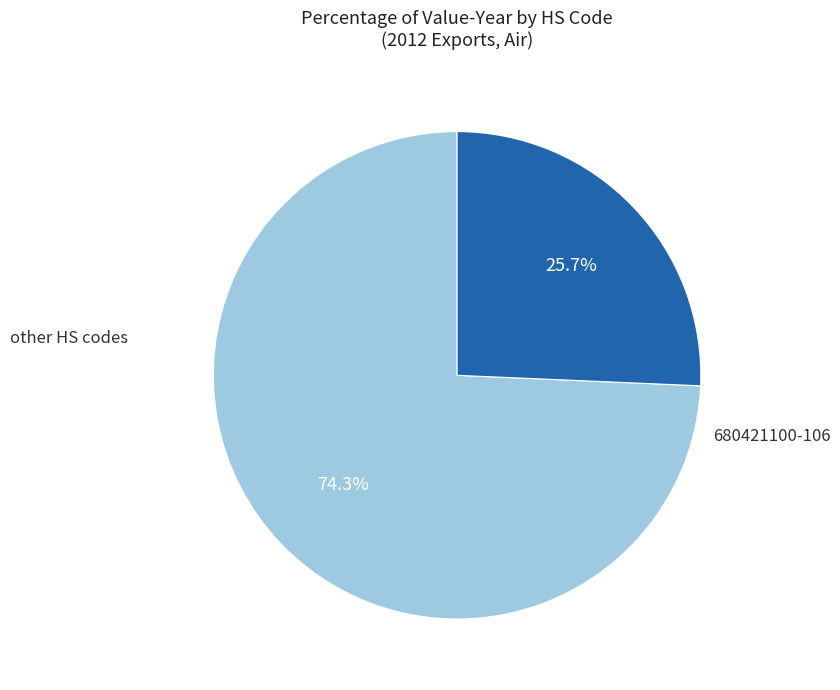

Is there a majority slice in this chart?

Yes